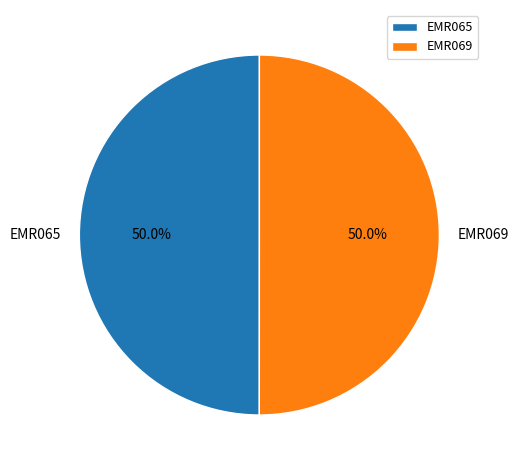

What is the ratio of the value at EMR065 to the value at EMR069?

1.0